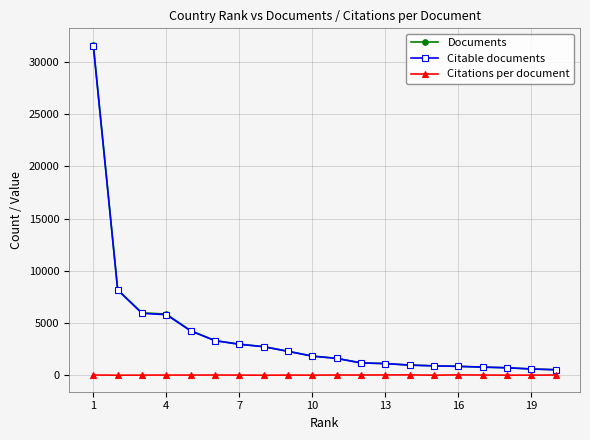

Which series has the widest spread of values?

Documents